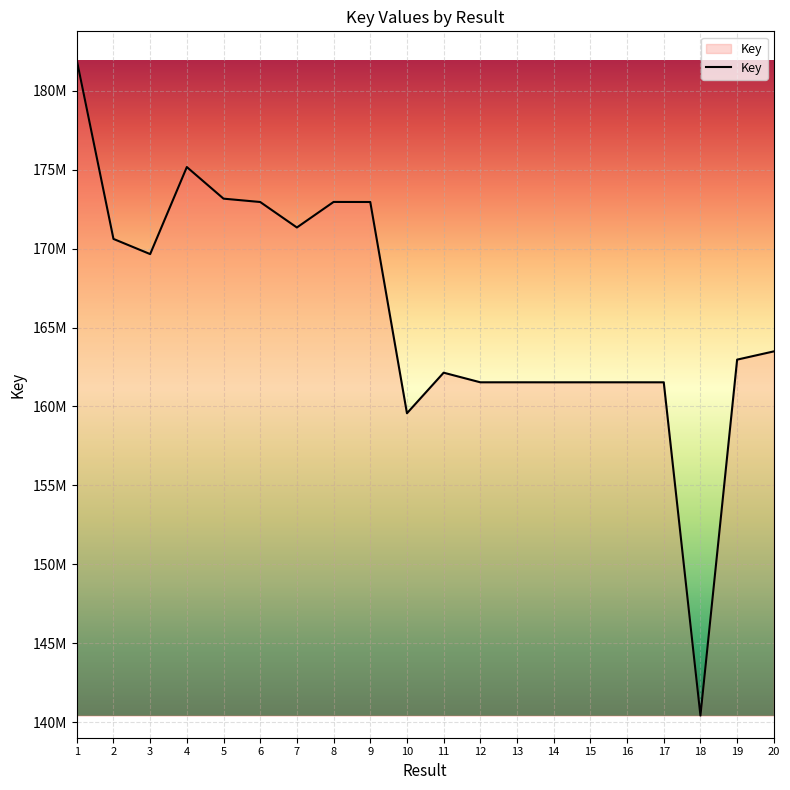

True or false: there are more than 2 points higher than both neighbors.

True